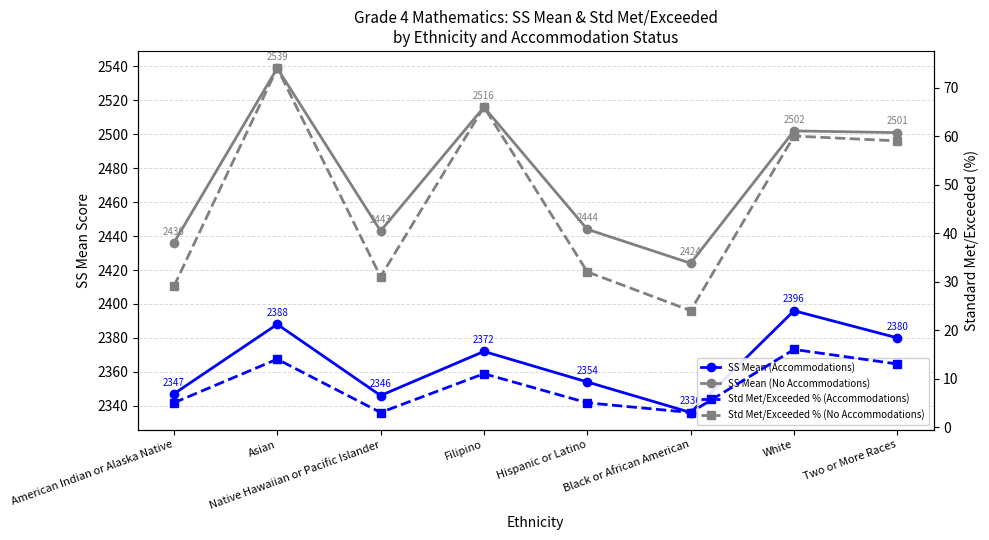

How many values in the SS Mean (No Accommodations) series are below 2501?

4